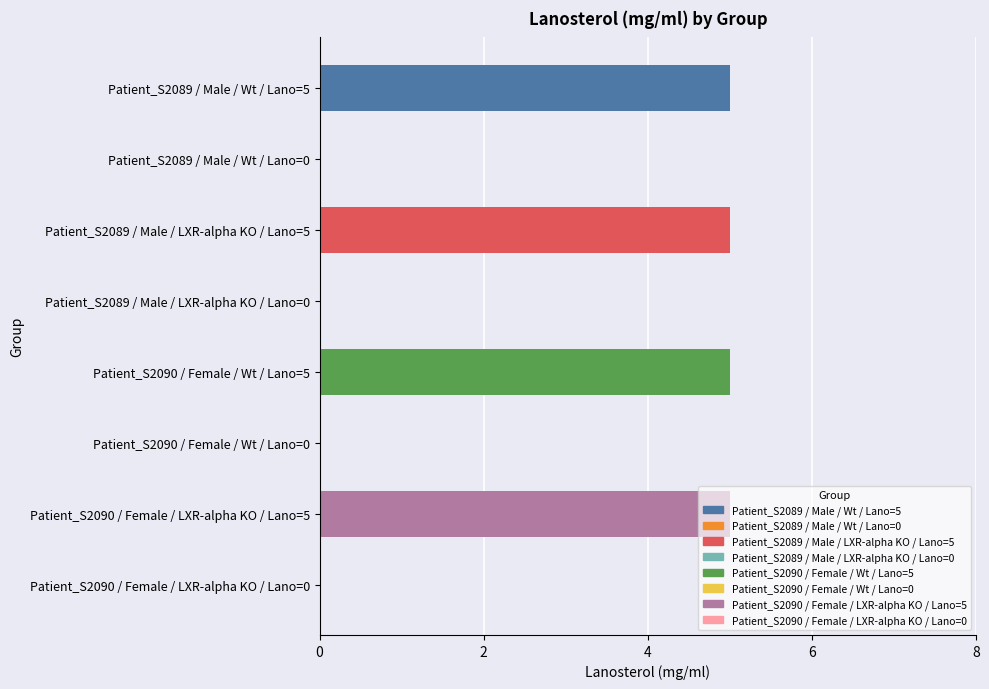

True or false: the data shows 8 at Patient_S2089 / Male / LXR-alpha KO / Lano=5.

False